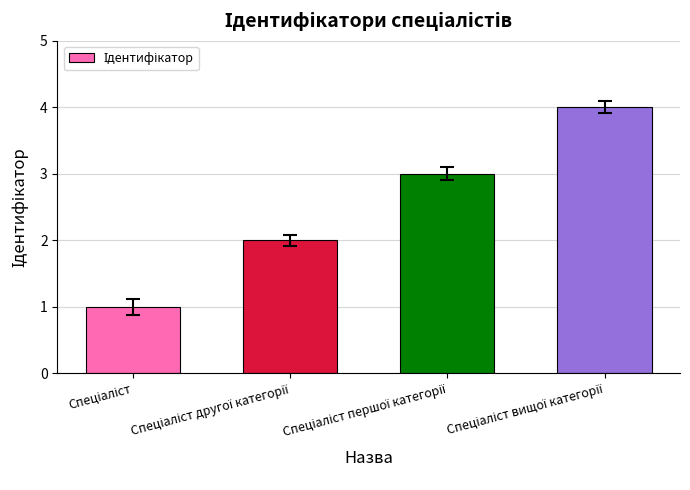

What is the difference between the maximum and minimum values?

3